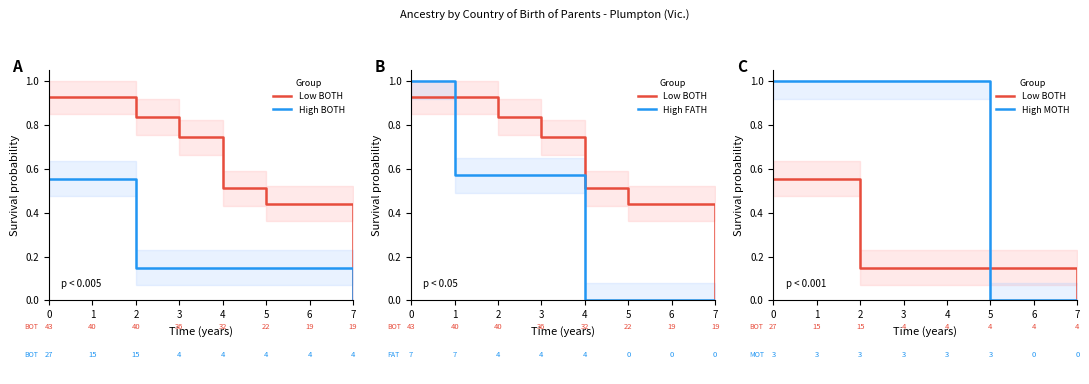

Which series changed the most between 0 and 4?

High FATH